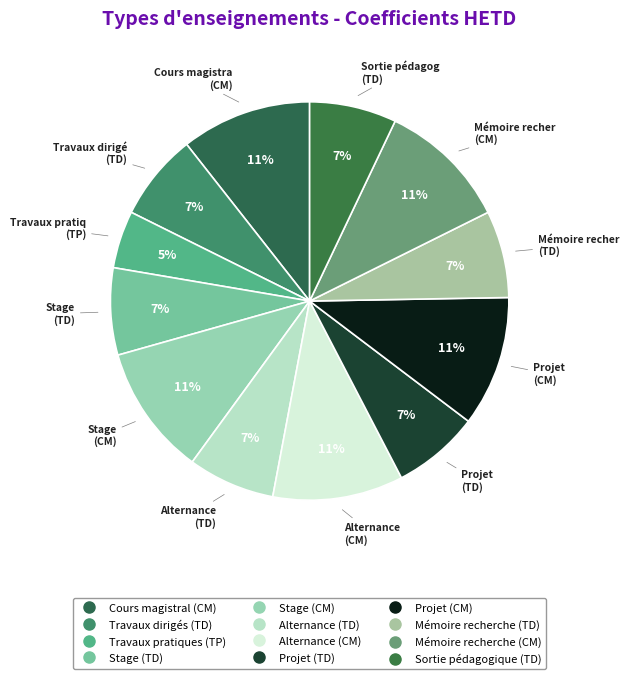

Which category has the biggest portion of the pie?

Cours magistral (CM)